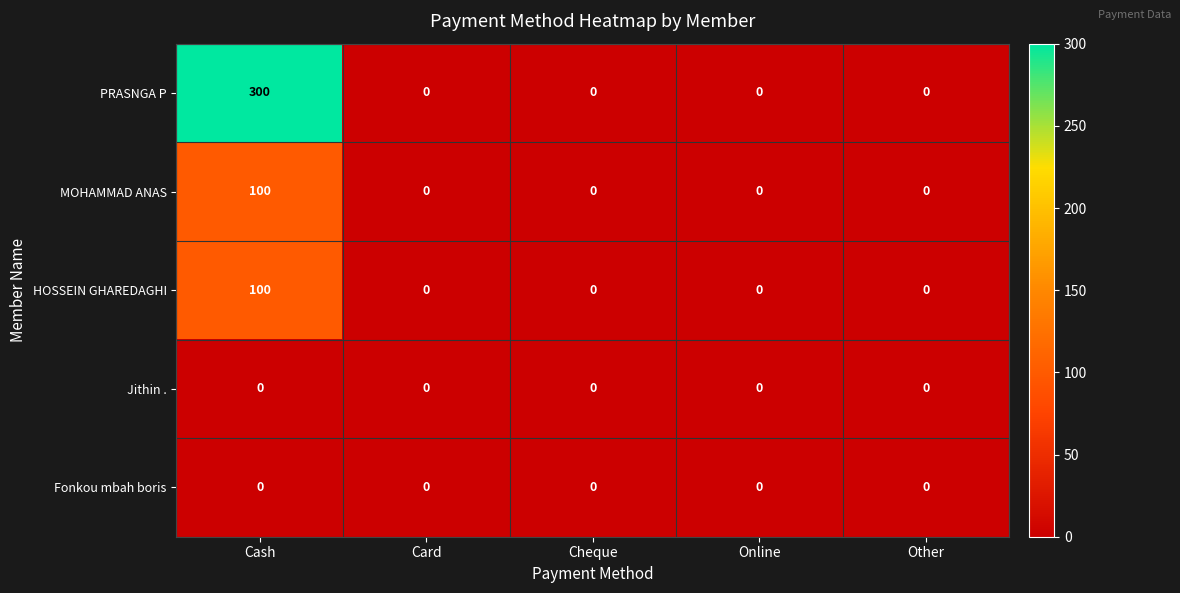

The MOHAMMAD ANAS series shows 0 at Card. True or false?

True